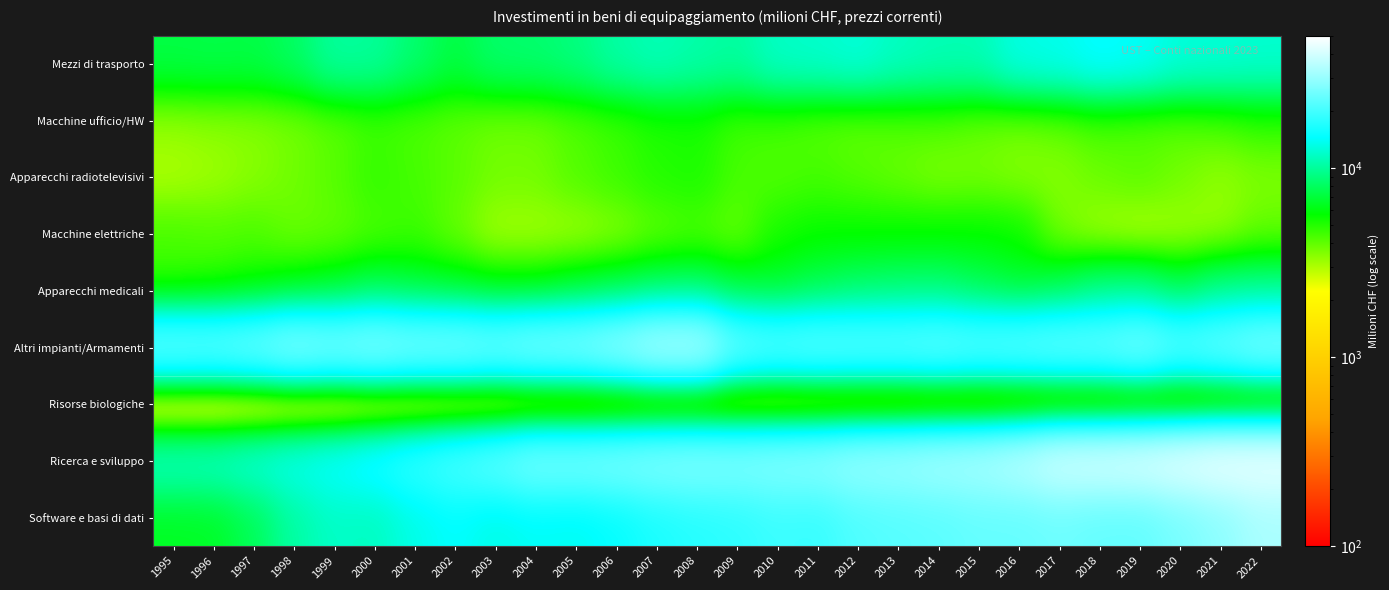

Which label corresponds to the smallest value in the chart?

2003